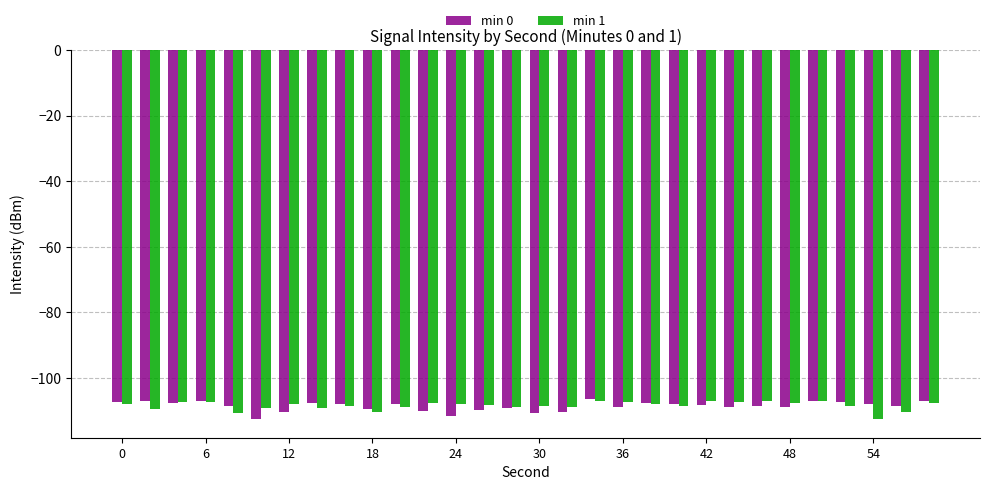

What is the maximum value shown in the chart?

-106.4